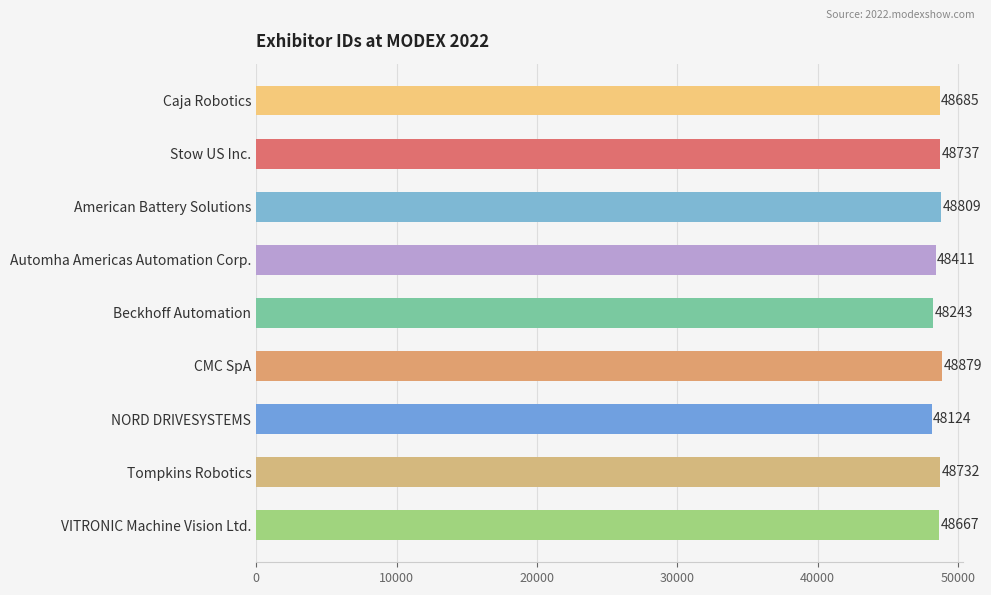

Is it true that the value at Tompkins Robotics is 84424?

False